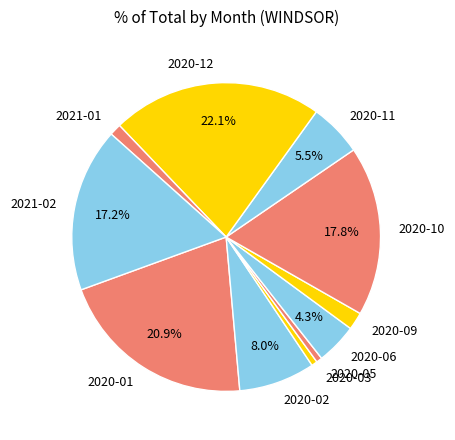

The 2020-09 slice represents 2% of the pie. True or false?

True